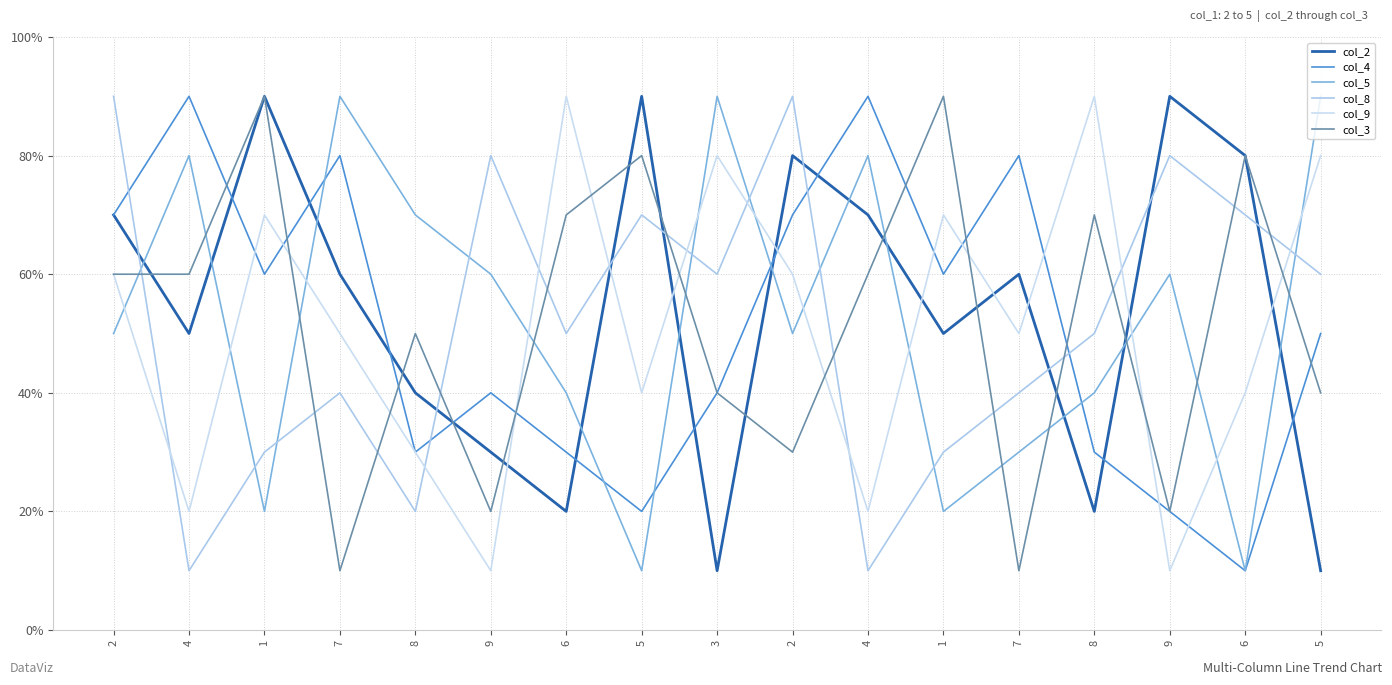

What is the approximate value of col_9 at 2?

6